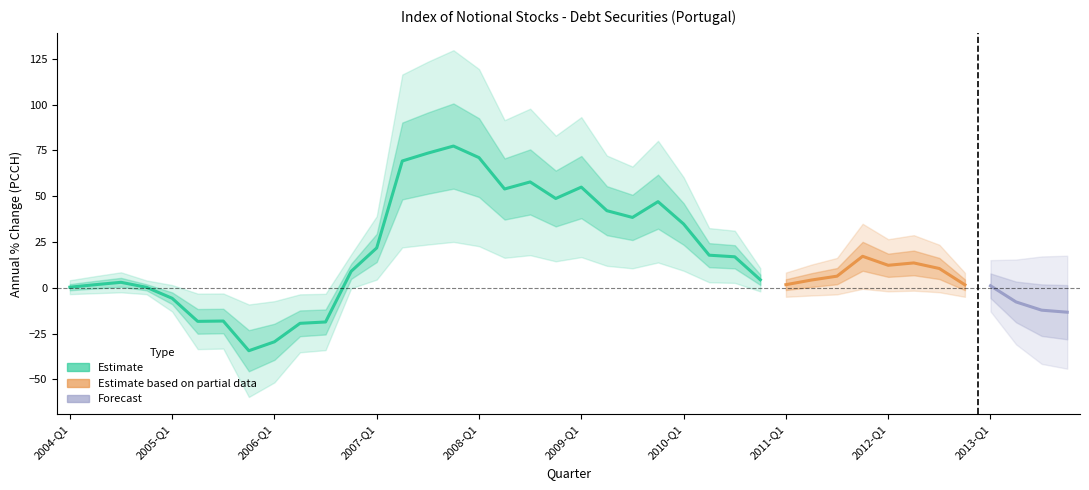

Which category has the lowest value across all series?

2005-Q4